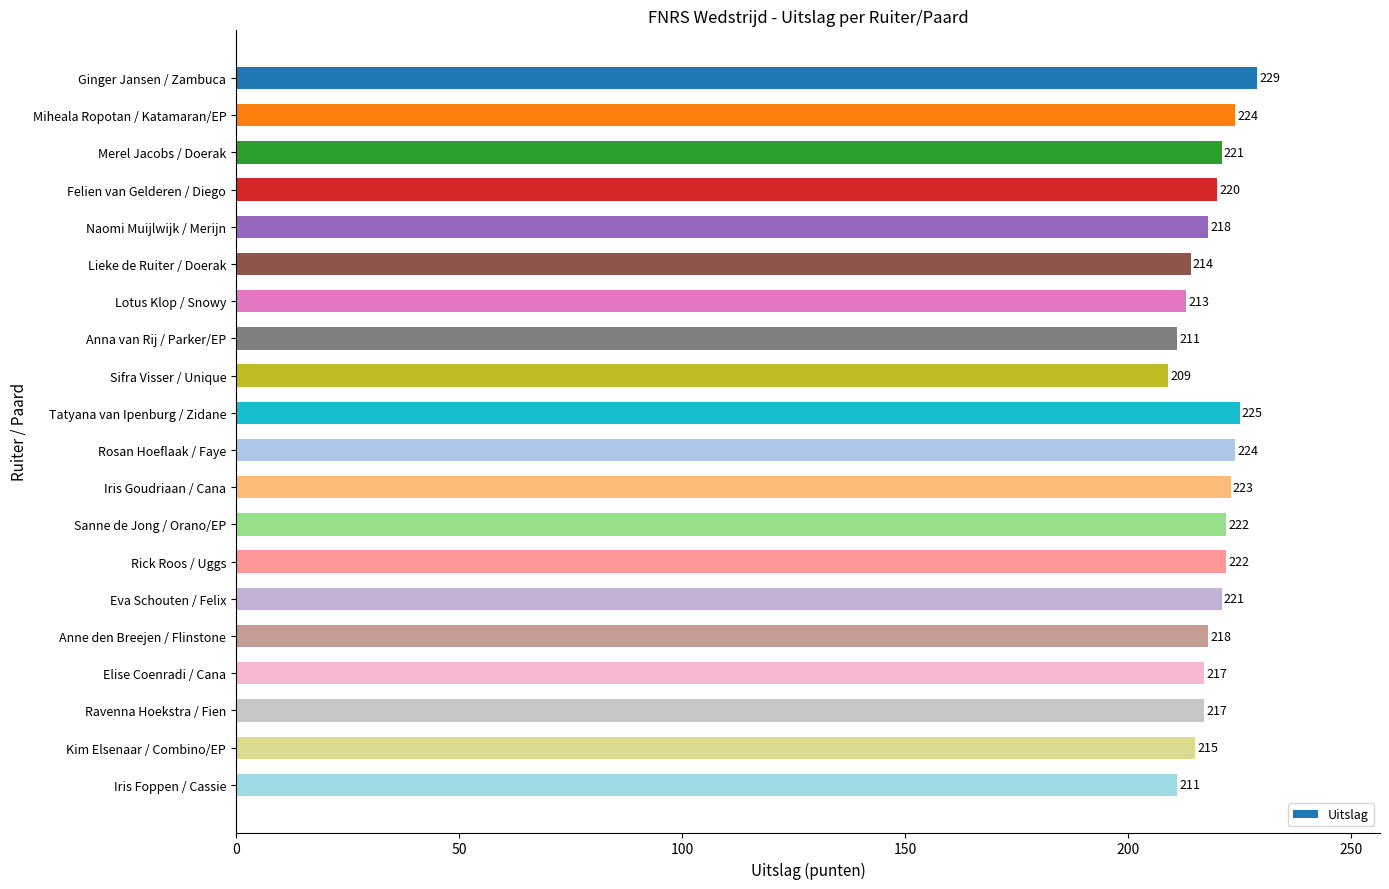

Does the chart contain stacked bars?

No